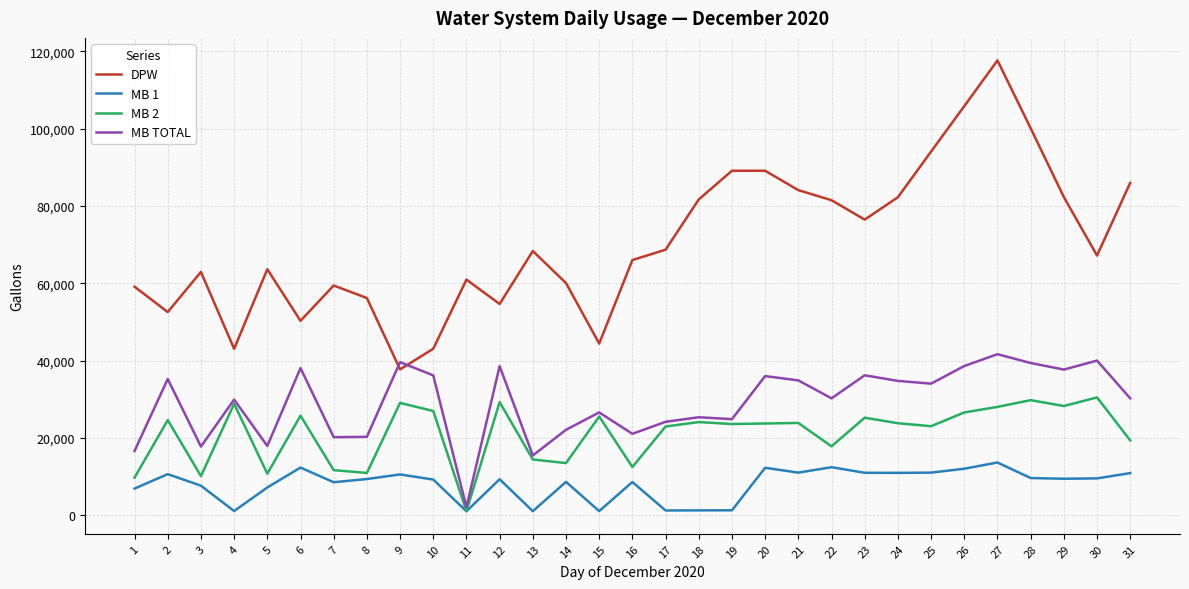

Rank the series by their maximum value, from highest to lowest.

DPW, MB TOTAL, MB 2, MB 1